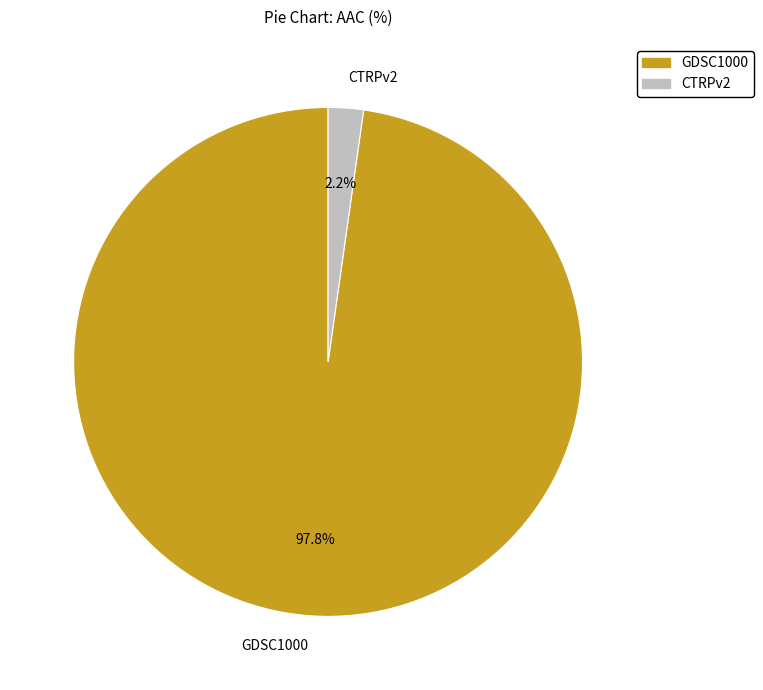

To the nearest percent, what is the difference between the GDSC1000 and CTRPv2 slice percentages?

96%